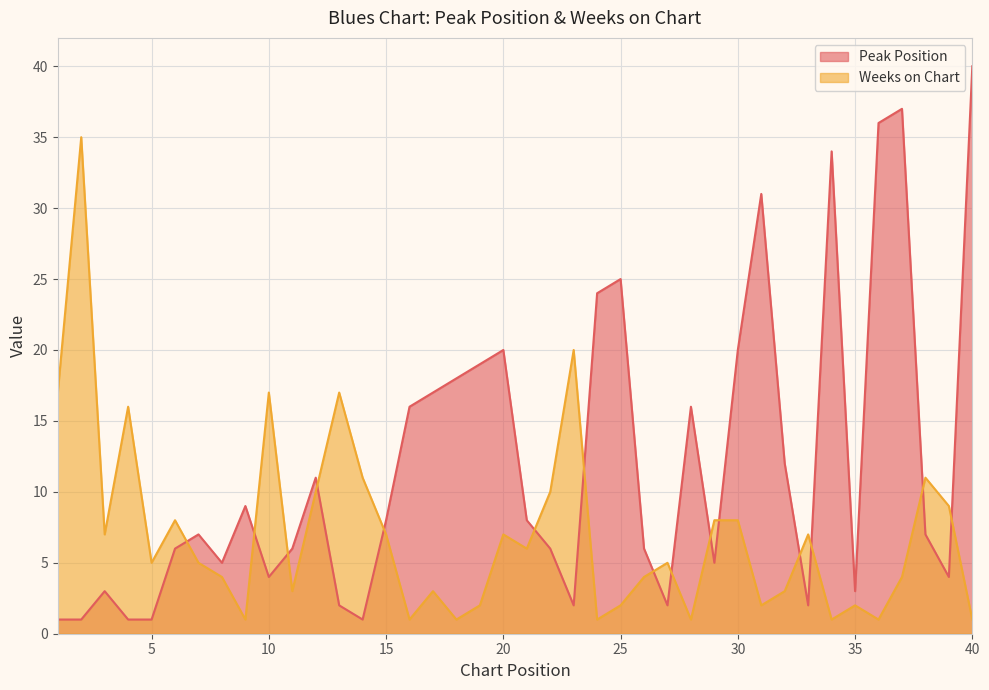

Reading left to right, transcribe all the data shown in this chart.

Peak Position: 1=1	2=1	3=3	4=1	5=1	6=6	7=7	8=5	9=9	10=4	11=6	12=11	13=2	14=1	15=8	16=16	17=17	18=18	19=19	20=20	21=8	22=6	23=2	24=24	25=25	26=6	27=2	28=16	29=5	30=20	31=31	32=12	33=2	34=34	35=3	36=36	37=37	38=7	39=4	40=40
Weeks on Chart: 1=17	2=35	3=7	4=16	5=5	6=8	7=5	8=4	9=1	10=17	11=3	12=10	13=17	14=11	15=7	16=1	17=3	18=1	19=2	20=7	21=6	22=10	23=20	24=1	25=2	26=4	27=5	28=1	29=8	30=8	31=2	32=3	33=7	34=1	35=2	36=1	37=4	38=11	39=9	40=1